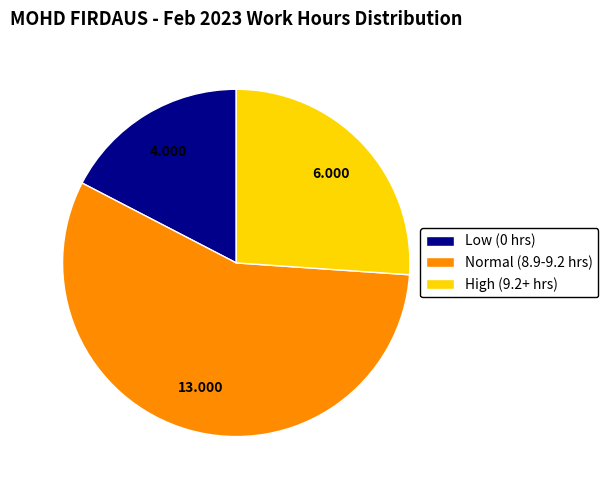

Combined, do Normal (8.9-9.2 hrs) and High (9.2+ hrs) account for over 50%?

Yes